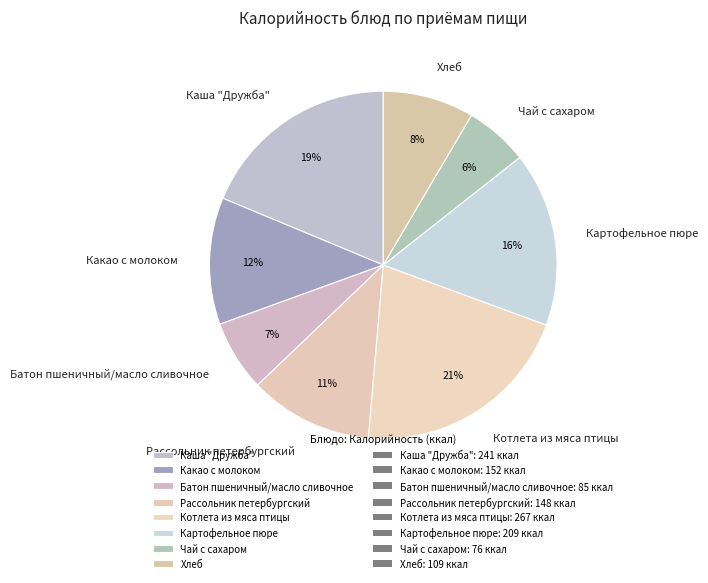

To the nearest percent, what portion does Какао с молоком represent?

12%